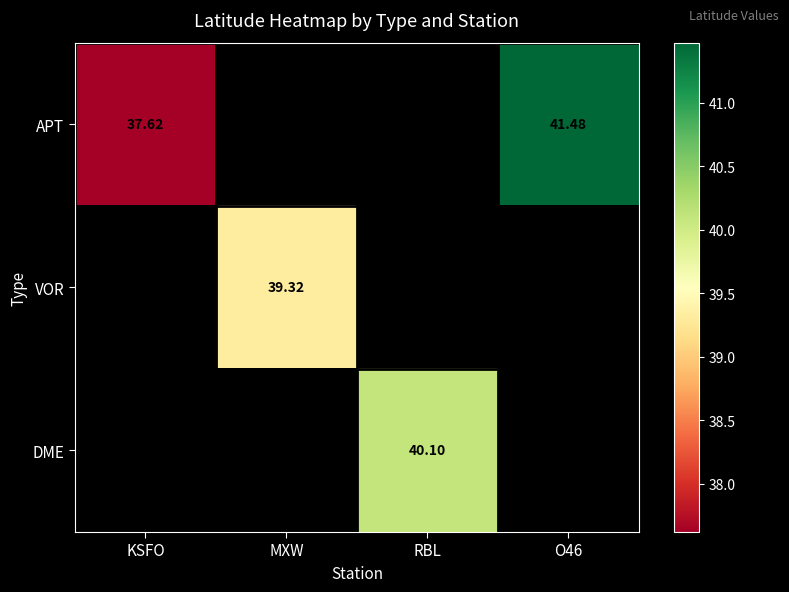

What is the greatest value displayed?

41.5